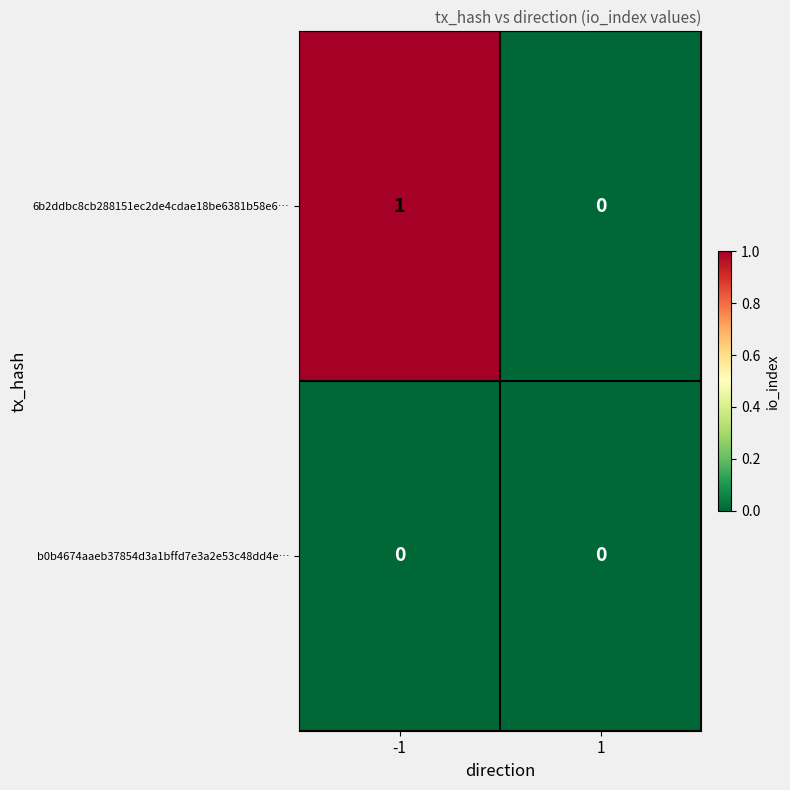

Is it true that b0b4674aaeb37854d3a1bffd7e3a2e53c48dd4e… equals 0 at 1?

True